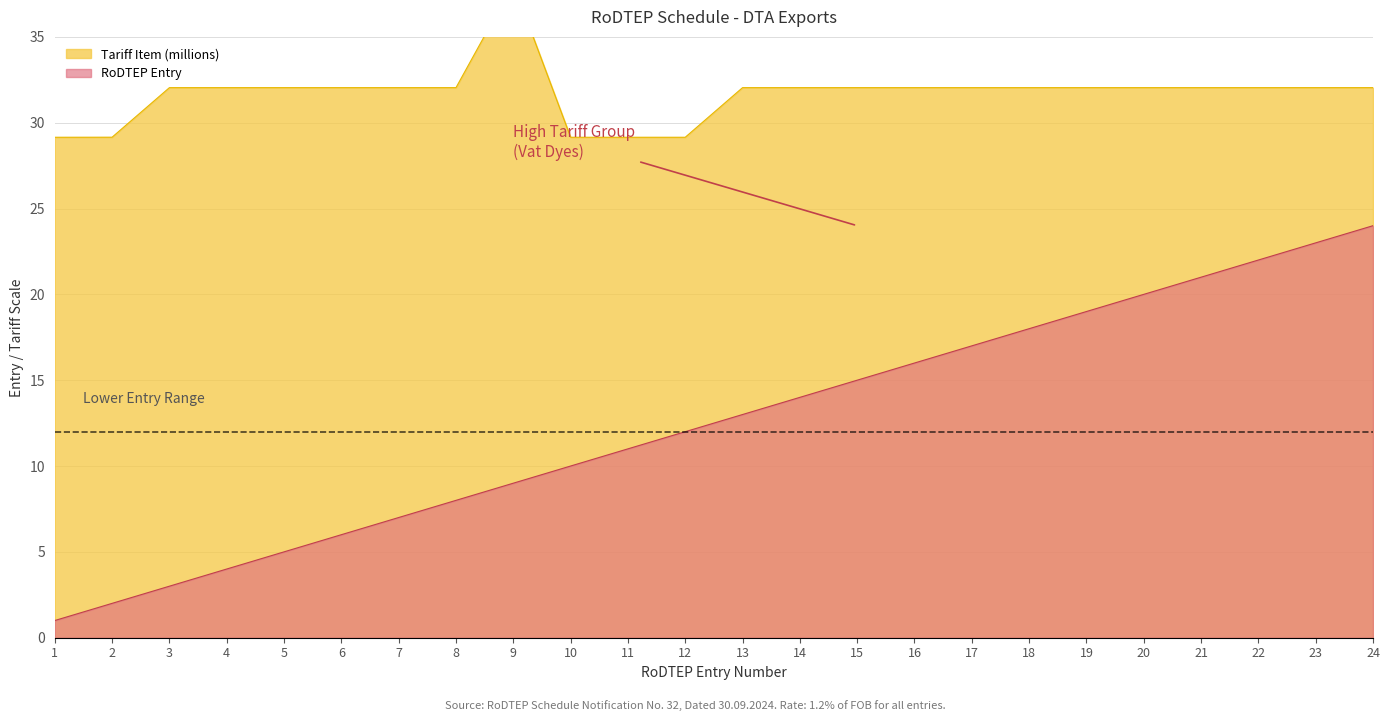

True or false: RoDTEP Entry and Tariff Item intersect in this chart.

False